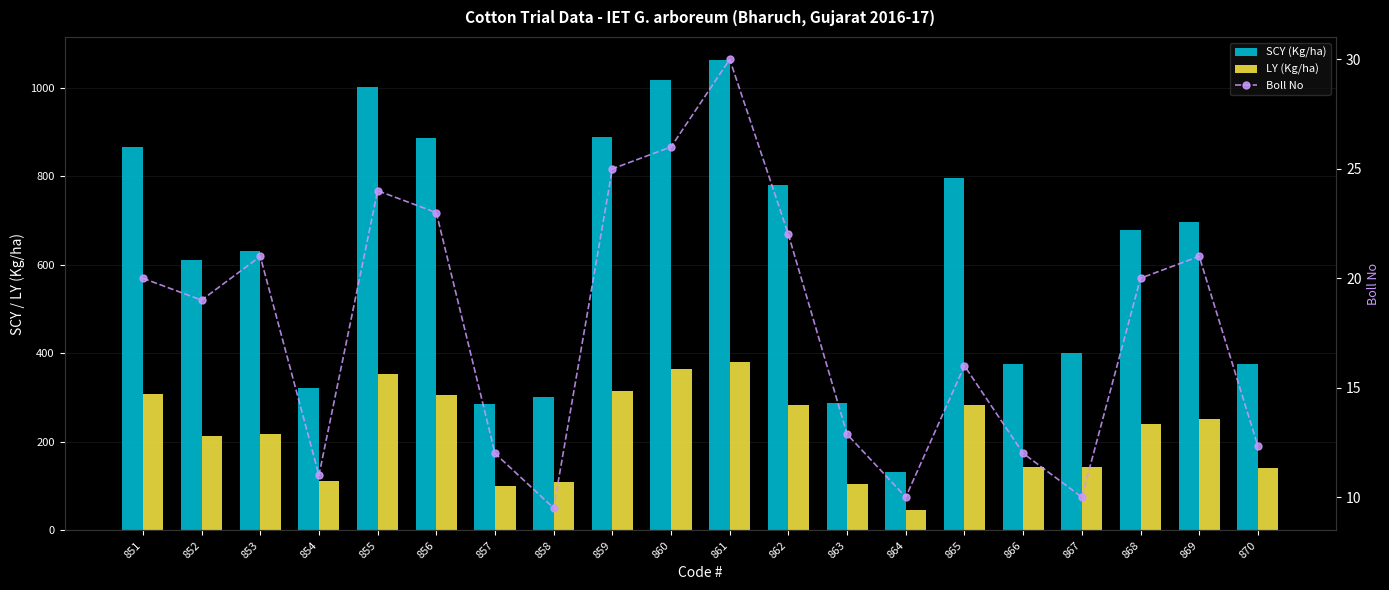

Rank the series by their average value, from lowest to highest.

Boll No, LY (Kg/ha), SCY (Kg/ha)